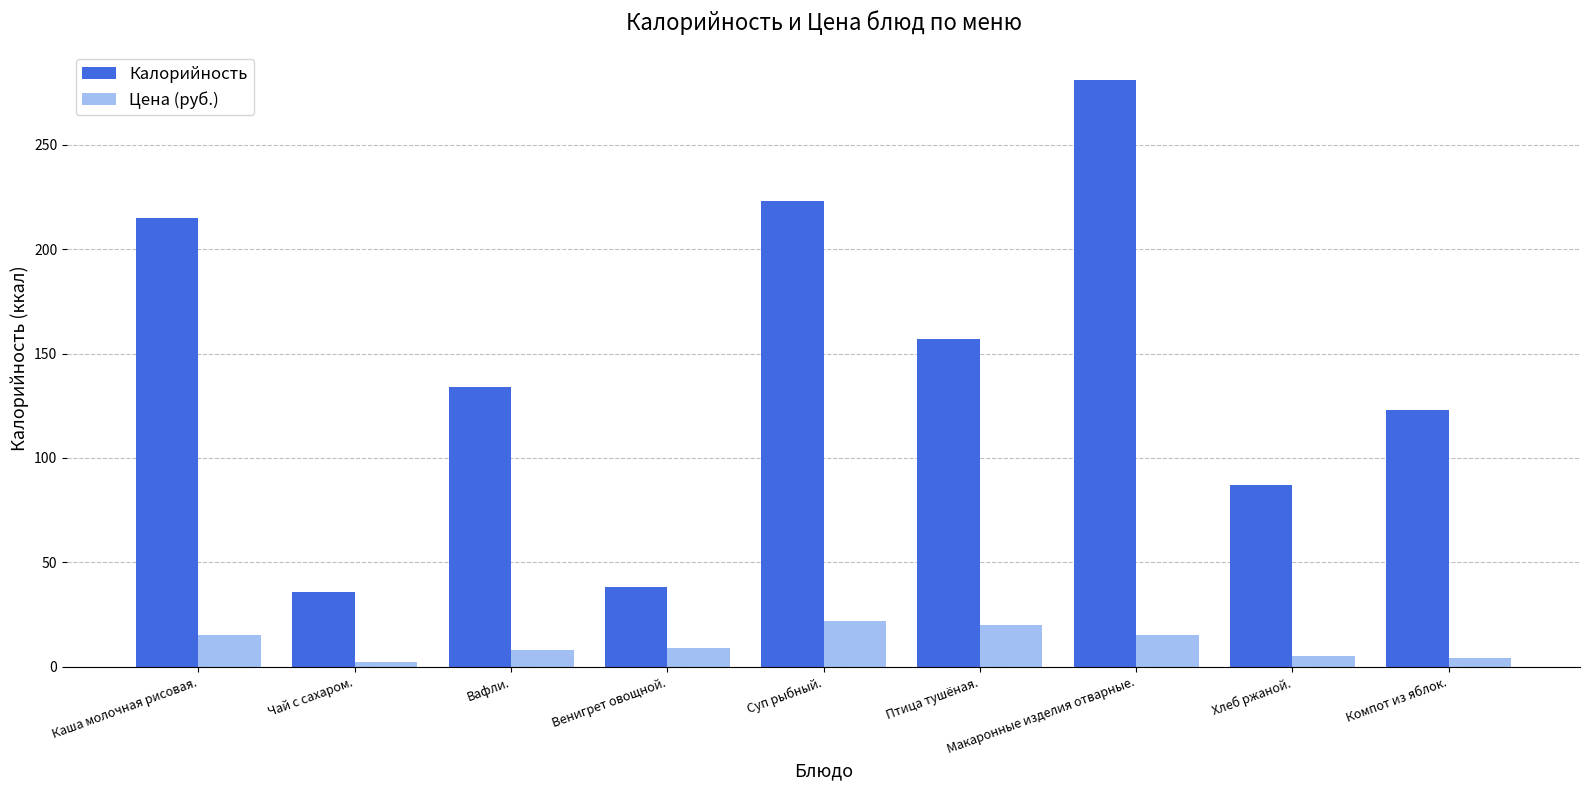

At which category does the chart reach its peak across all series?

Макаронные изделия отварные.